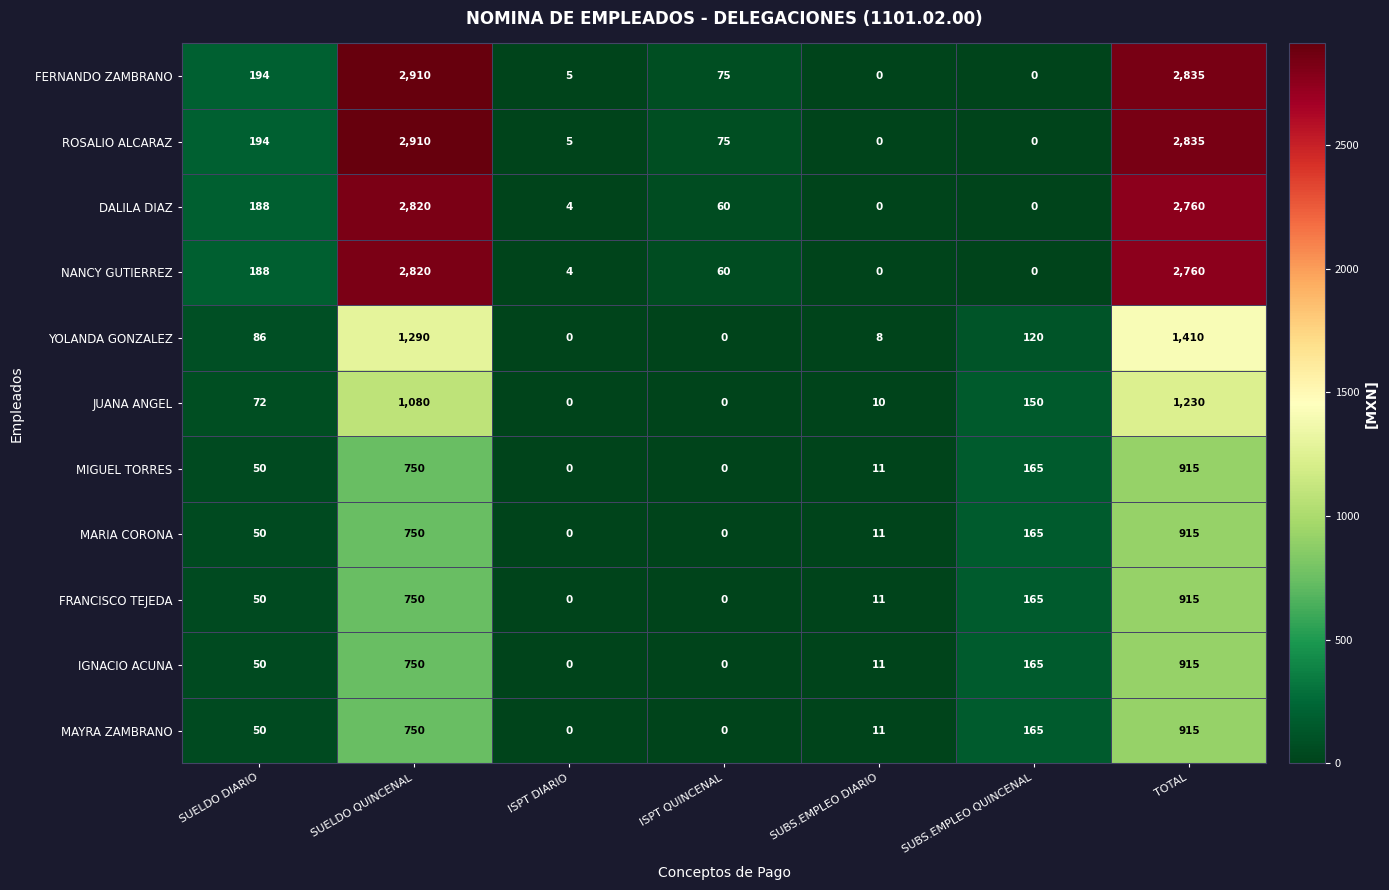

What is the difference between the maximum and minimum values in the DALILA DIAZ series?

2820